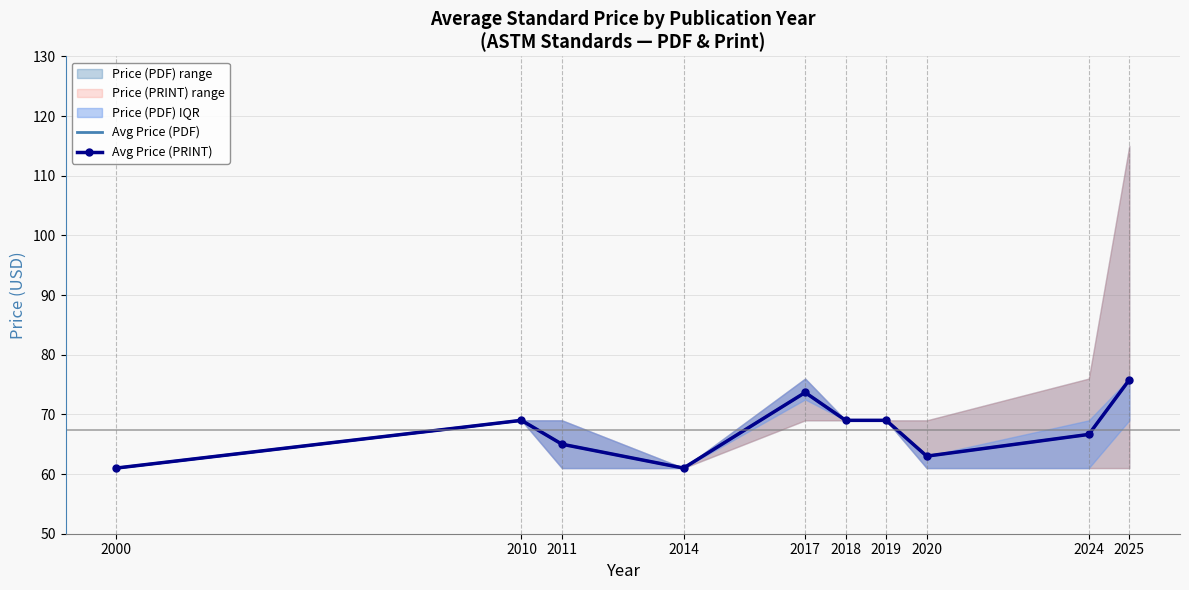

Where is Avg Price (PRINT) nearest to the value 68?

2010